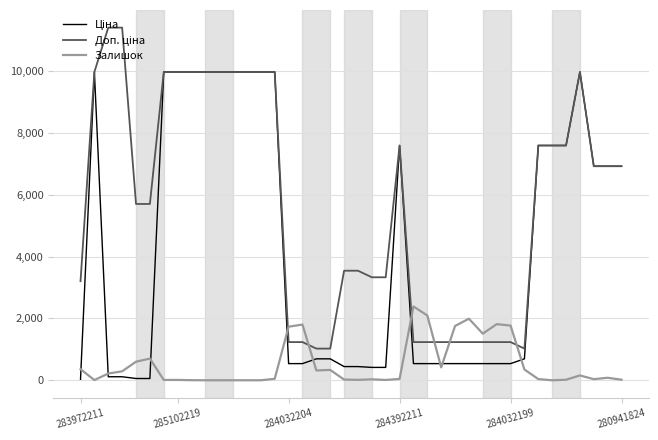

Is this an area chart (filled region under the line)?

No